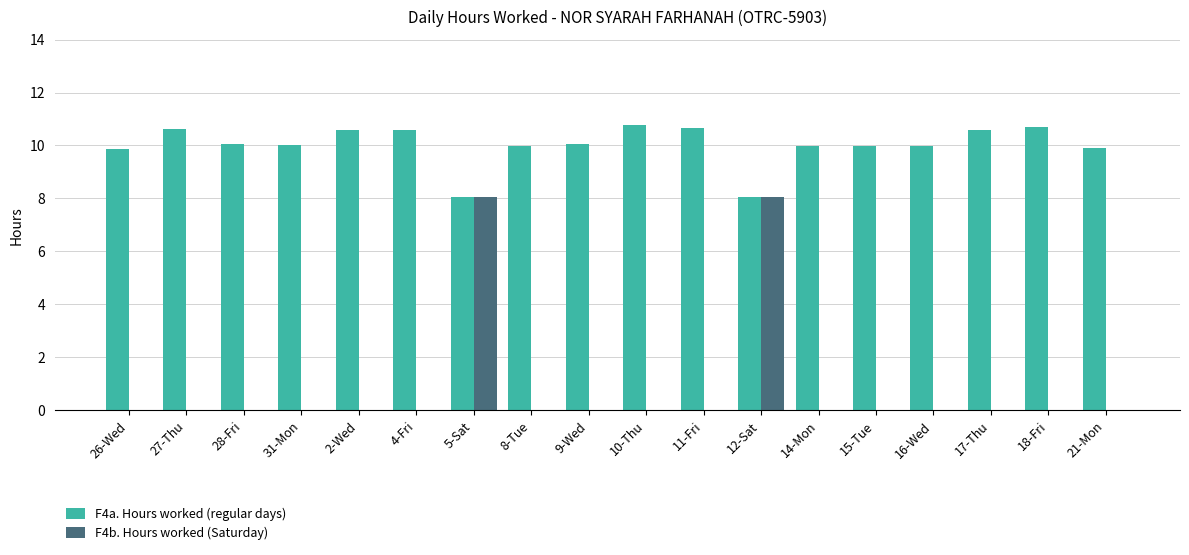

What is the sum of all F4b. Hours worked (Saturday) values?

16.1